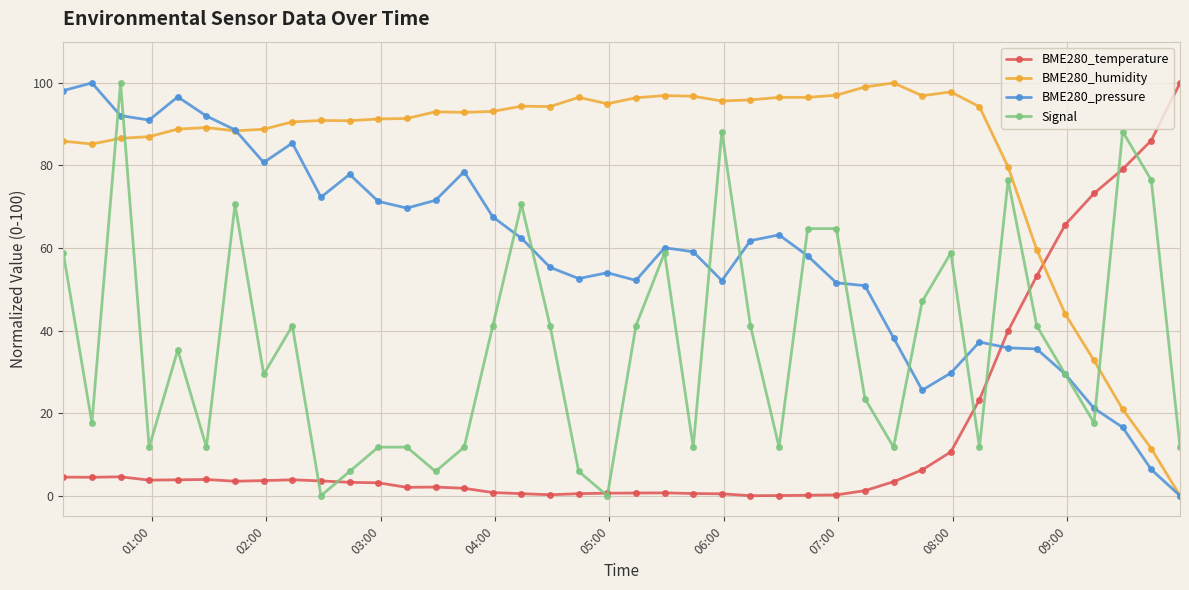

What is the value of the BME280_temperature point at the 40th from the left?

100.0